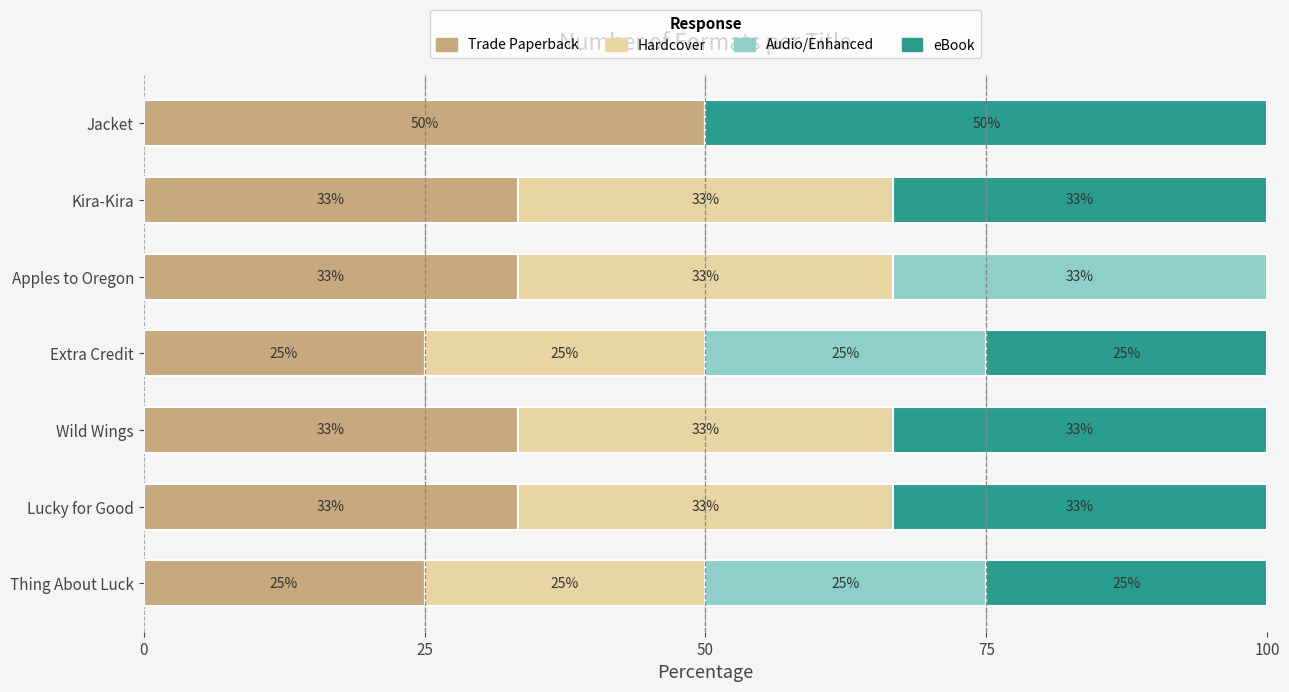

What are all the series names shown in the legend?

Trade Paperback, Hardcover, Audio/Enhanced, eBook